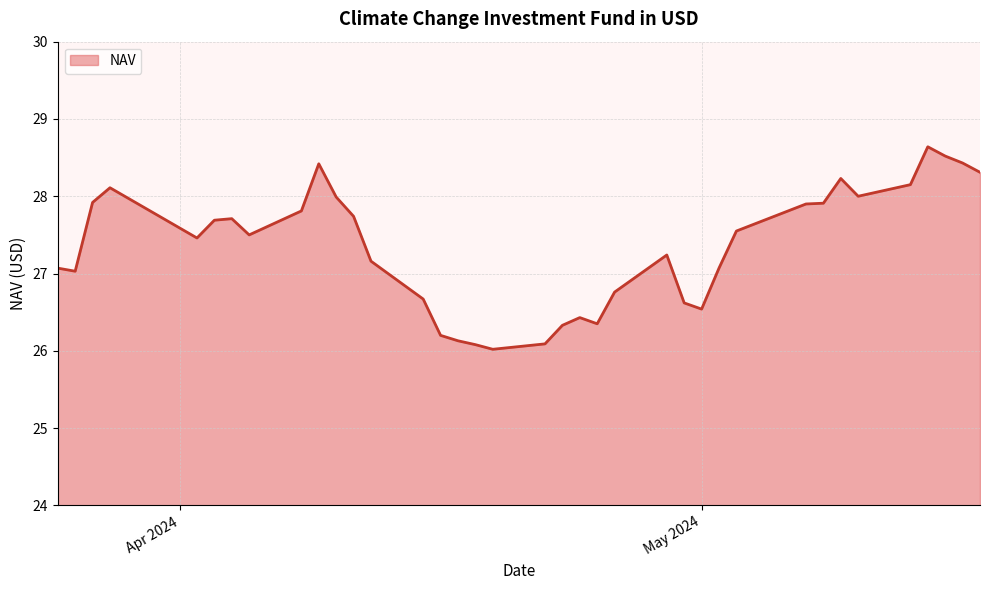

What is the minimum value shown in the chart?

26.0